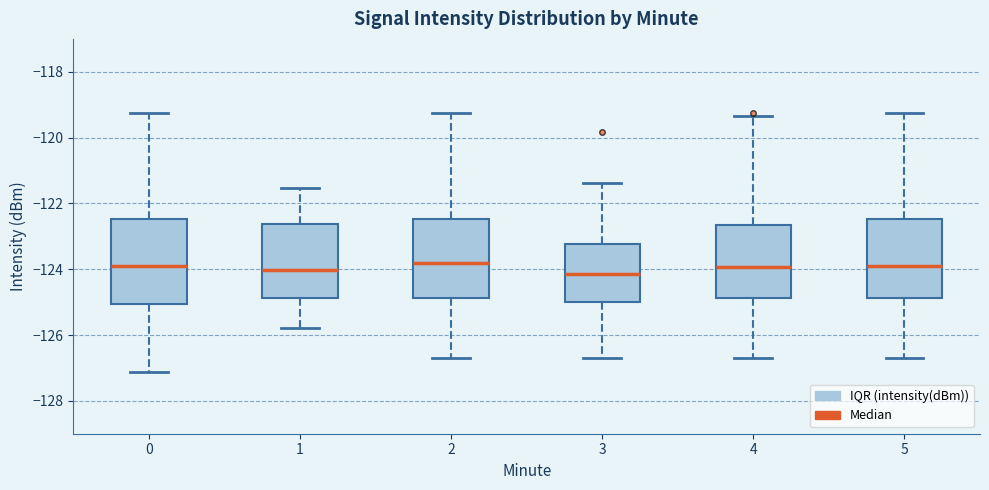

Reading left to right, read every box against the y-axis: the position of its median line, the range the box covers, and the ends of its whiskers. The values are not printed on the chart, so give them approximately, as read against the axis.

0: median -124.0, box -125.0 to -122.4, whiskers -127.2 to -119.2
1: median -124.0, box -124.8 to -122.6, whiskers -125.8 to -121.6
2: median -123.8, box -124.8 to -122.4, whiskers -126.8 to -119.2
3: median -124.2, box -125.0 to -123.2, whiskers -126.8 to -121.4
4: median -124.0, box -124.8 to -122.6, whiskers -126.8 to -119.4
5: median -124.0, box -124.8 to -122.4, whiskers -126.8 to -119.2